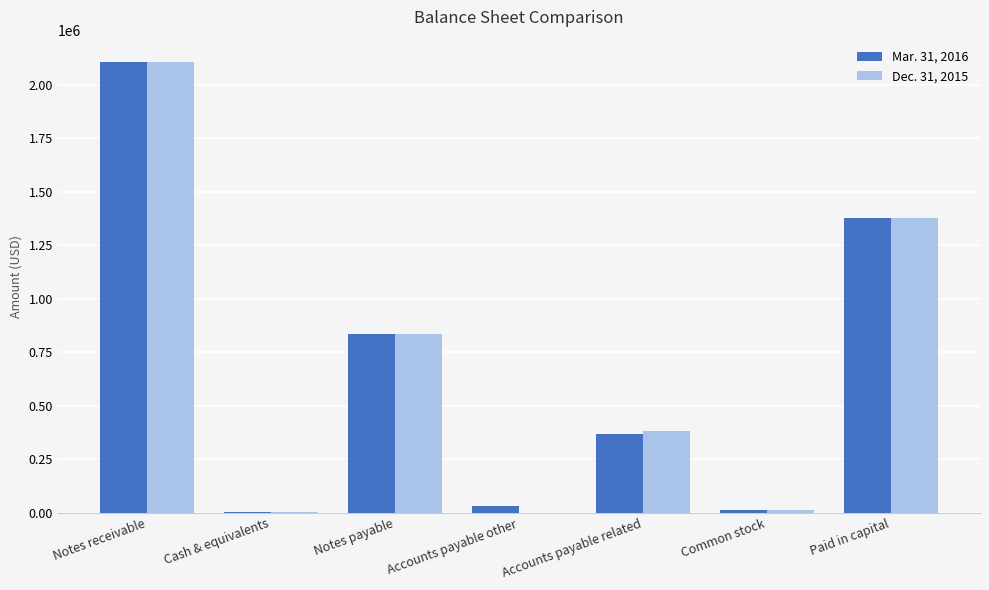

Between Notes payable and Paid in capital, which series saw the biggest shift?

Mar. 31, 2016